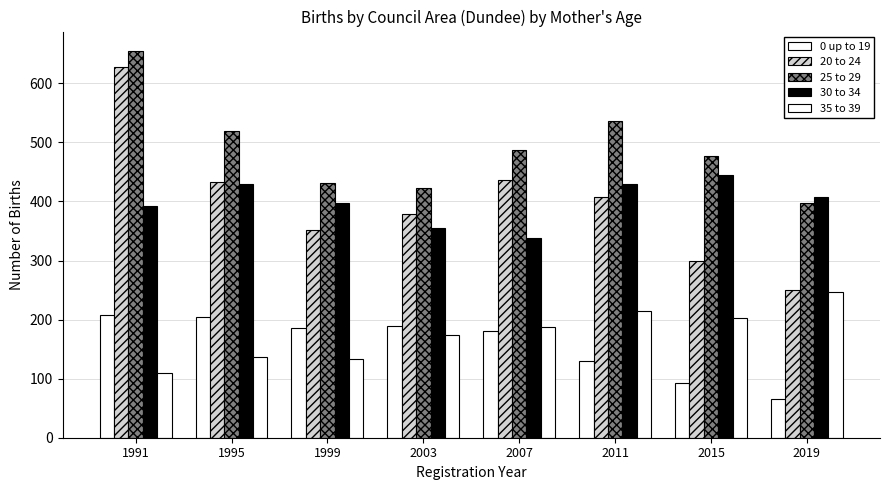

Is it true that 30 to 34 equals 96 at 2003?

False